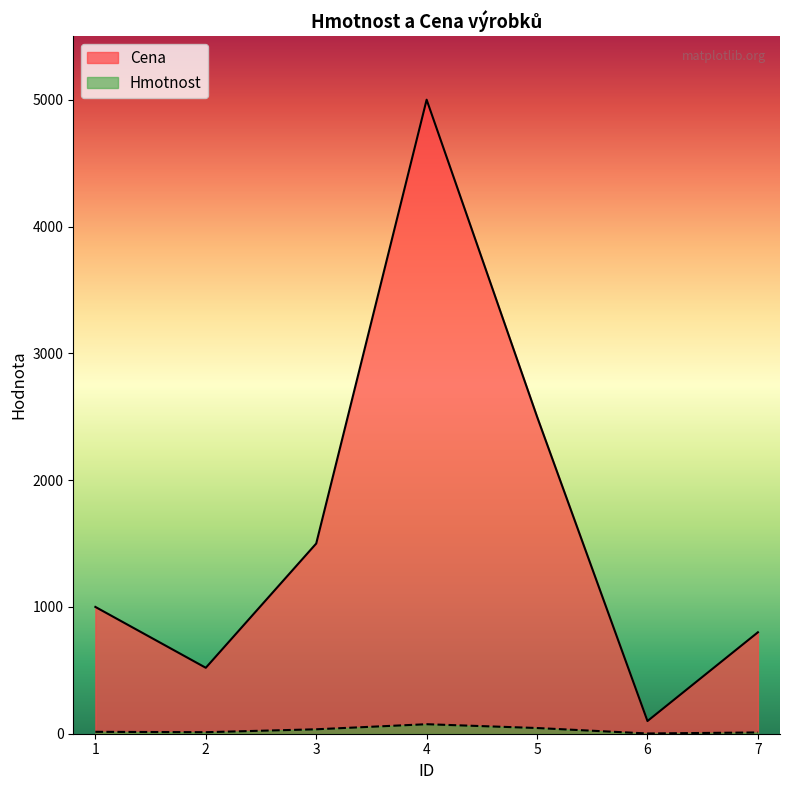

Reading right to left, list all the values displayed in this chart.

Hmotnost: 7=10	6=2	5=45	4=75	3=35	2=12	1=15
Cena: 7=800	6=100	5=2500	4=5000	3=1500	2=520	1=1000